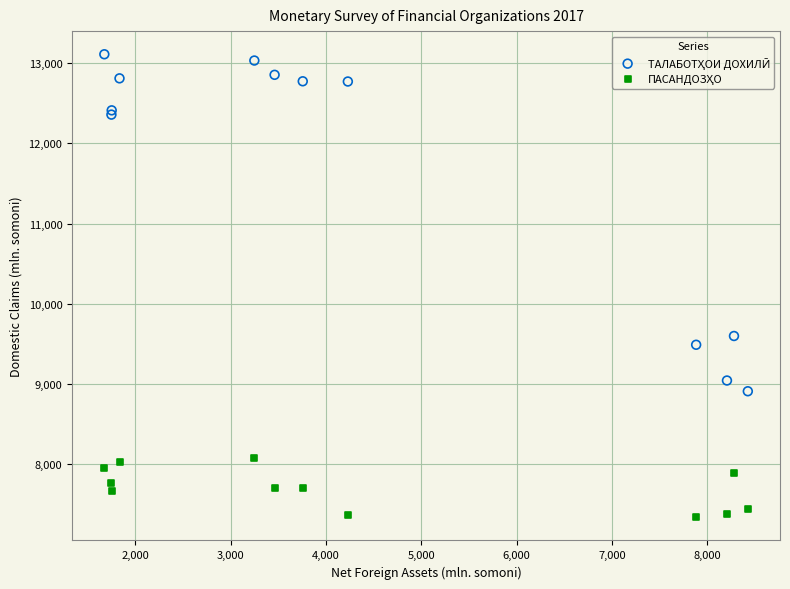

What is the X range (max minus min) for the scatter plot?

6753.5